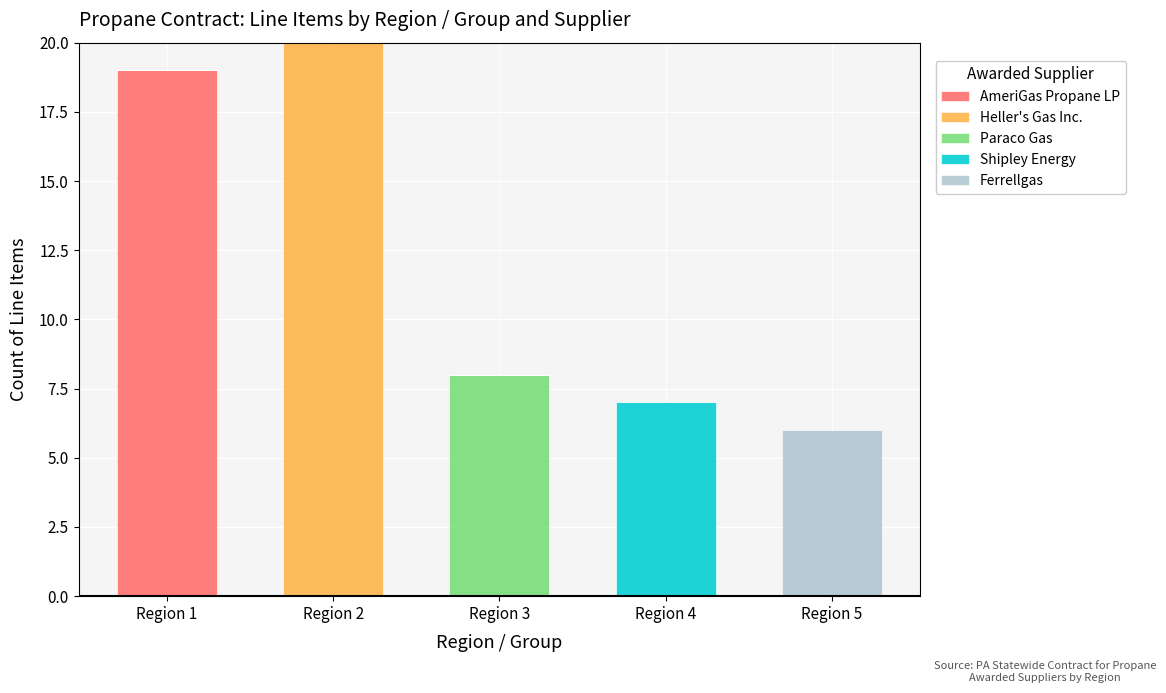

Does the chart contain stacked bars?

Yes